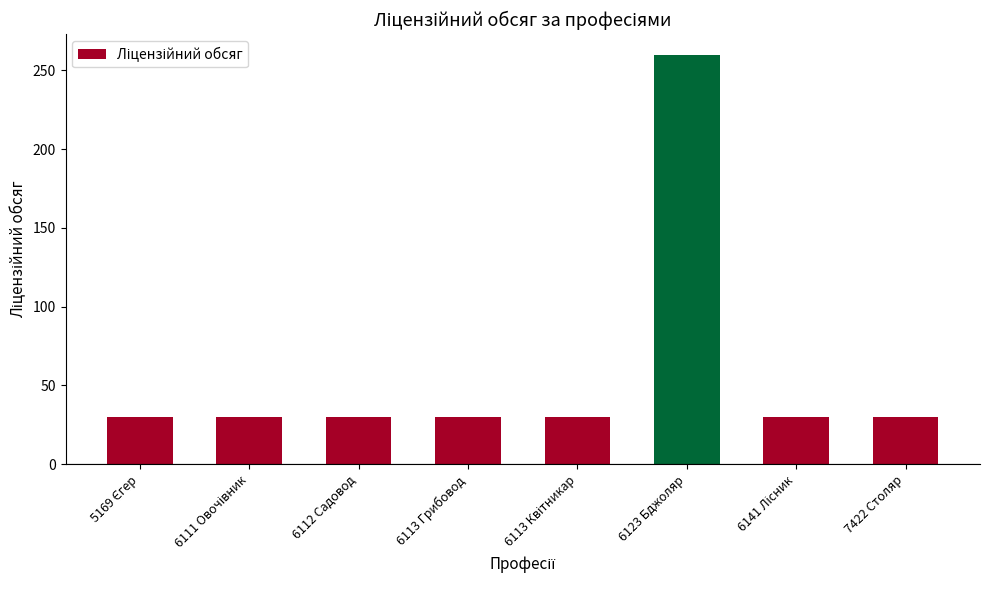

What is the maximum value shown in the chart?

260